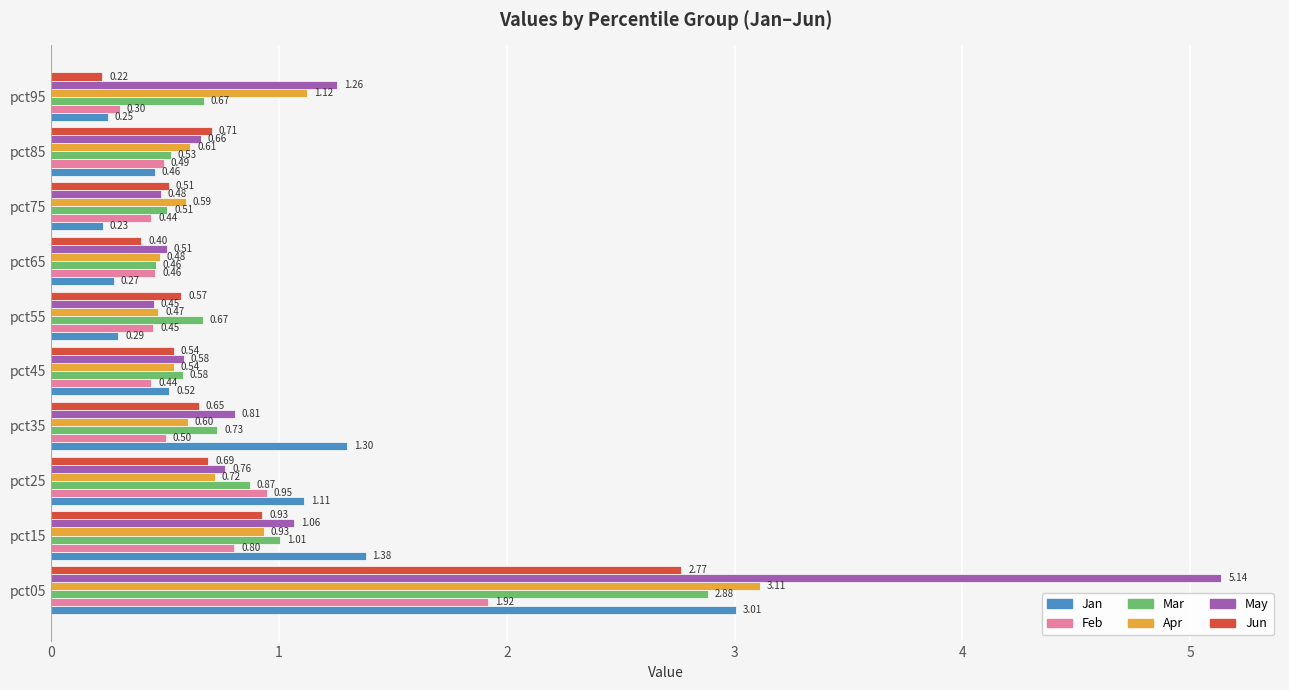

List the labels in order of Jan value, largest first.

pct05, pct15, pct35, pct25, pct45, pct85, pct55, pct65, pct95, pct75